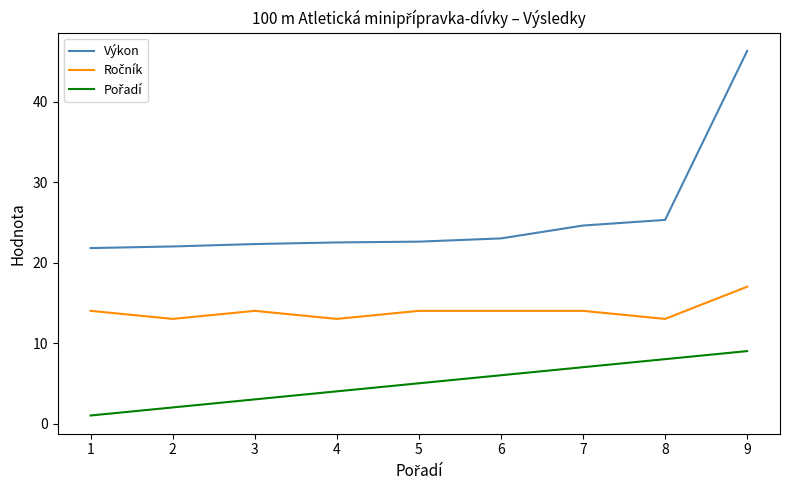

Which series has the largest total across all categories?

Výkon